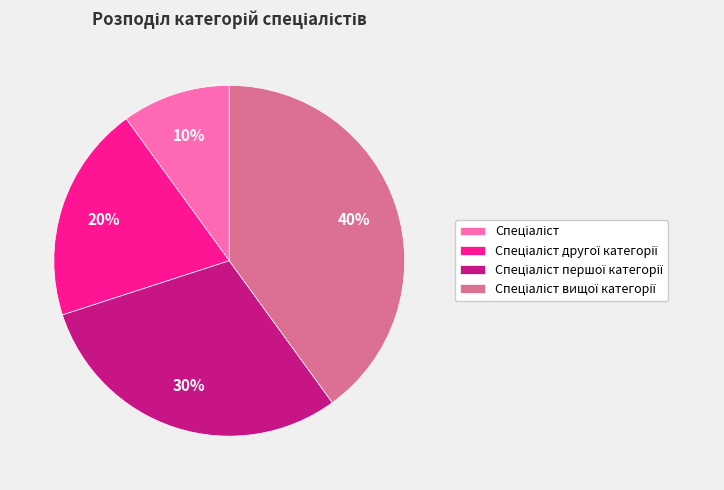

Is there any slice that represents more than half of the pie?

No